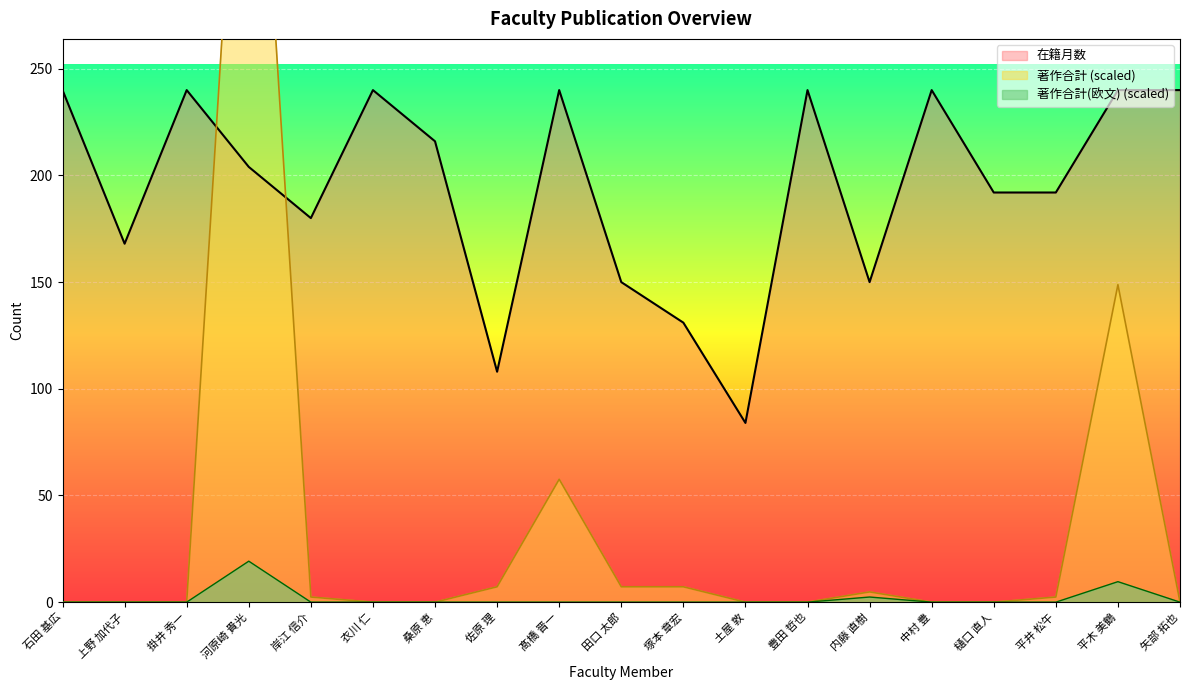

What are all the series names shown in the legend?

在籍月数, 著作合計, 著作合計(欧文)